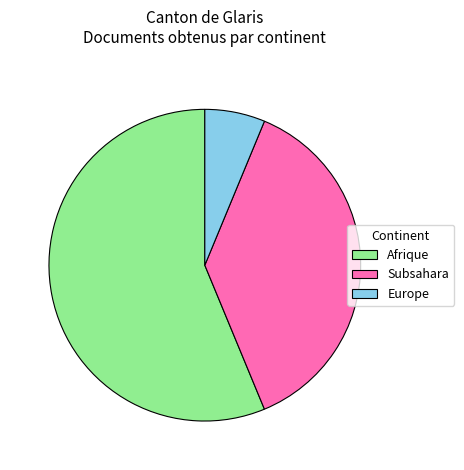

What is the majority slice?

Afrique